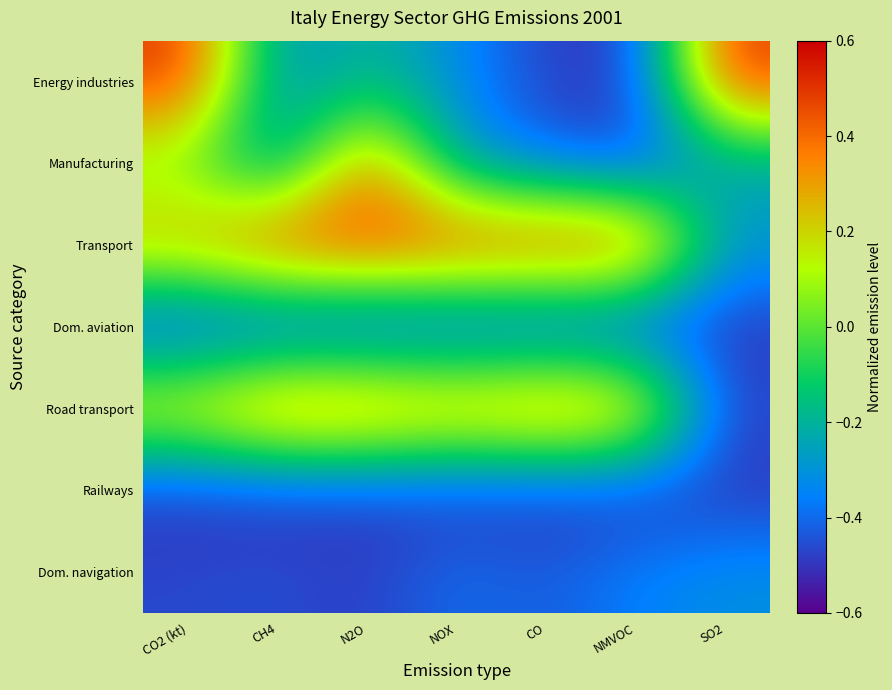

Reading left to right, extract all data points from this chart.

Energy industries: CO2 (kt)=0.5	CH4=-0.3	N2O=-0.2	NOX=-0.3	CO=-0.5	NMVOC=-0.5	SO2=0.5
Manufacturing: CO2 (kt)=0.0	CH4=-0.3	N2O=0.4	NOX=-0.3	CO=-0.4	NMVOC=-0.5	SO2=-0.3
Transport: CO2 (kt)=0.3	CH4=0.5	N2O=0.5	NOX=0.5	CO=0.5	NMVOC=0.5	SO2=-0.3
Dom. aviation: CO2 (kt)=-0.5	CH4=-0.5	N2O=-0.5	NOX=-0.5	CO=-0.5	NMVOC=-0.5	SO2=-0.5
Road transport: CO2 (kt)=0.2	CH4=0.4	N2O=0.4	NOX=0.4	CO=0.4	NMVOC=0.3	SO2=-0.5
Railways: CO2 (kt)=-0.5	CH4=-0.5	N2O=-0.5	NOX=-0.5	CO=-0.5	NMVOC=-0.5	SO2=-0.5
Dom. navigation: CO2 (kt)=-0.5	CH4=-0.5	N2O=-0.5	NOX=-0.4	CO=-0.4	NMVOC=-0.4	SO2=-0.3